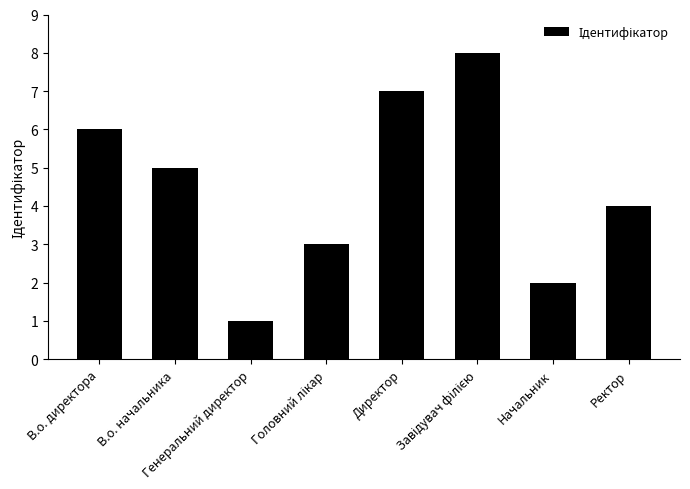

What is the greatest value displayed?

8